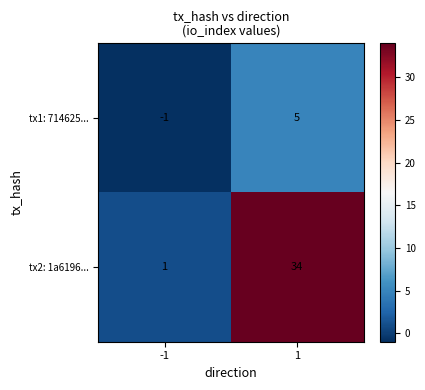

Rank the categories by tx1: 714625... value from lowest to highest.

-1, 1